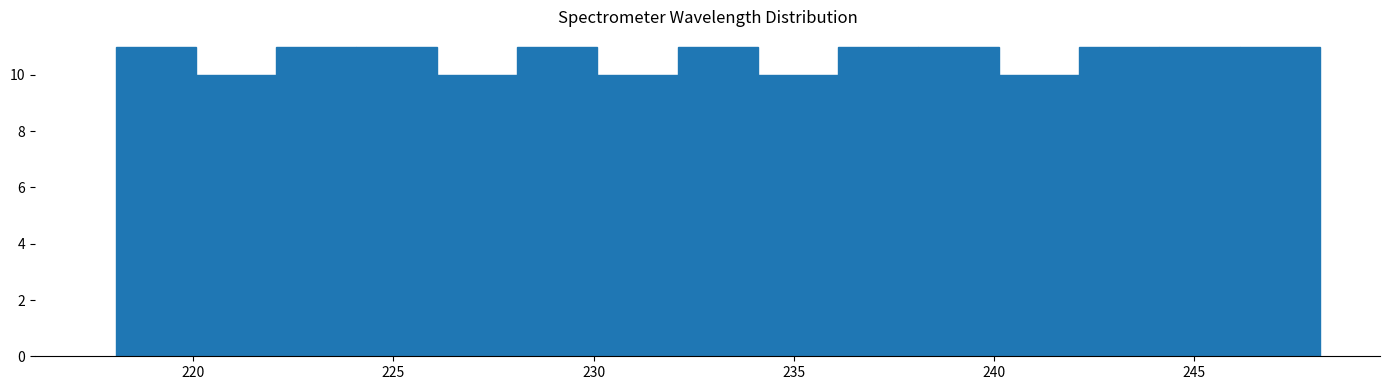

Reading left to right, list every bar in this chart as the range it spans on the x-axis followed by its height. Neither the bar edges nor the heights are printed on the chart, so give them approximately, as read against the axes.

218 to 220: 11
220 to 222: 10
222 to 224: 11
224 to 226: 11
226 to 228: 10
228 to 230: 11
230 to 232: 10
232 to 234: 11
234 to 236: 10
236 to 238: 11
238 to 240: 11
240 to 242: 10
242 to 244: 11
244 to 246: 11
246 to 248: 11